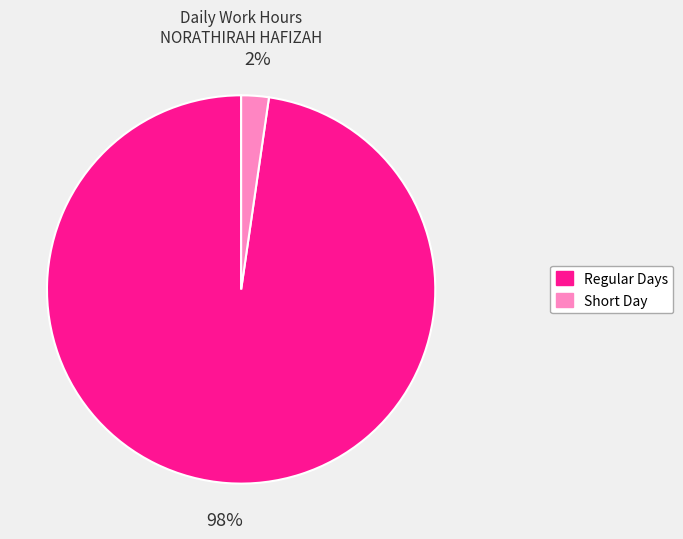

To the nearest percent, what is the average slice percentage?

50%